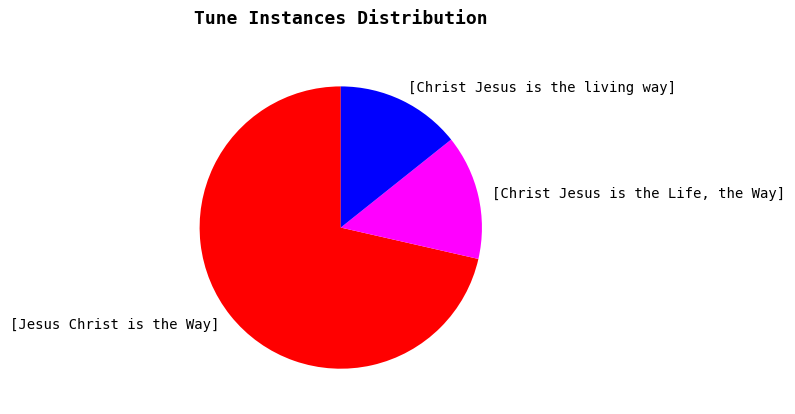

True or false: [Christ Jesus is the living way] accounts for 14% of the total.

True